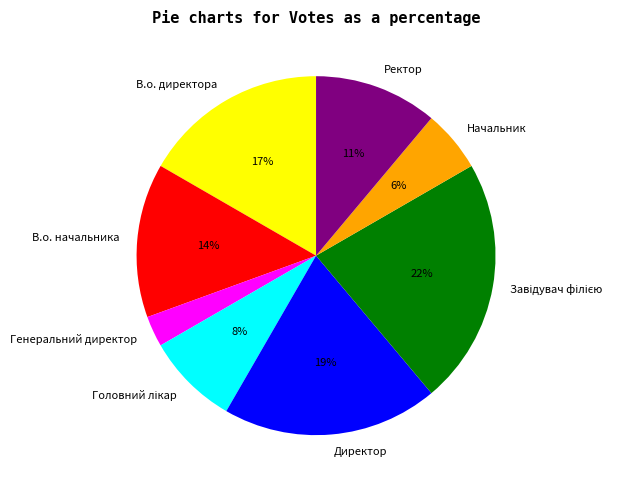

True or false: В.о. директора accounts for 17% of the total.

True